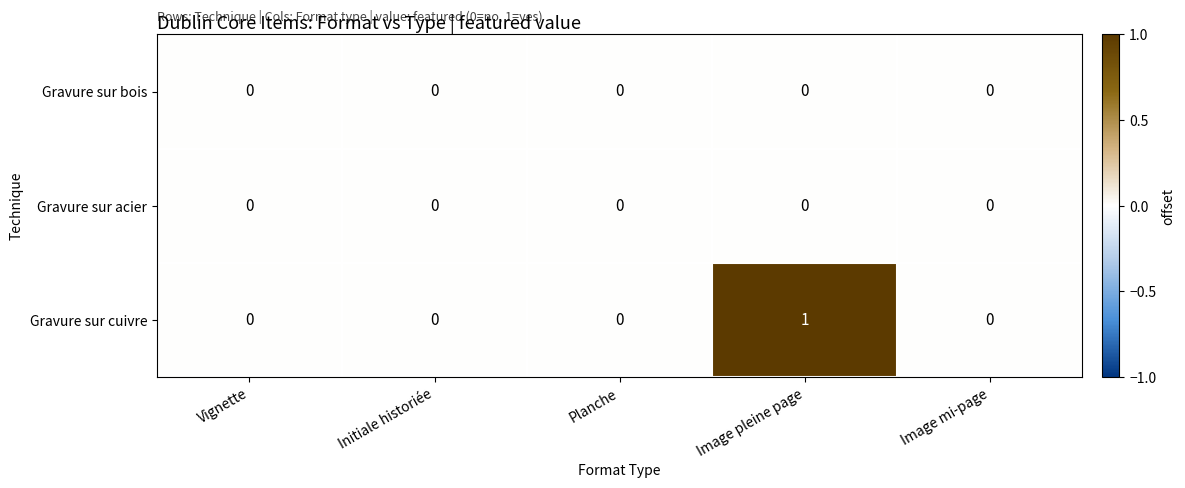

Which series has the widest spread of values?

Gravure sur cuivre